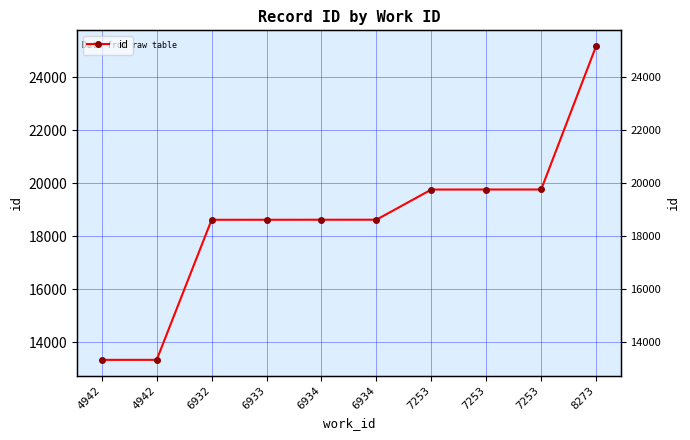

Approximately how many times larger is the value at 4942 compared to 4942?

1.0